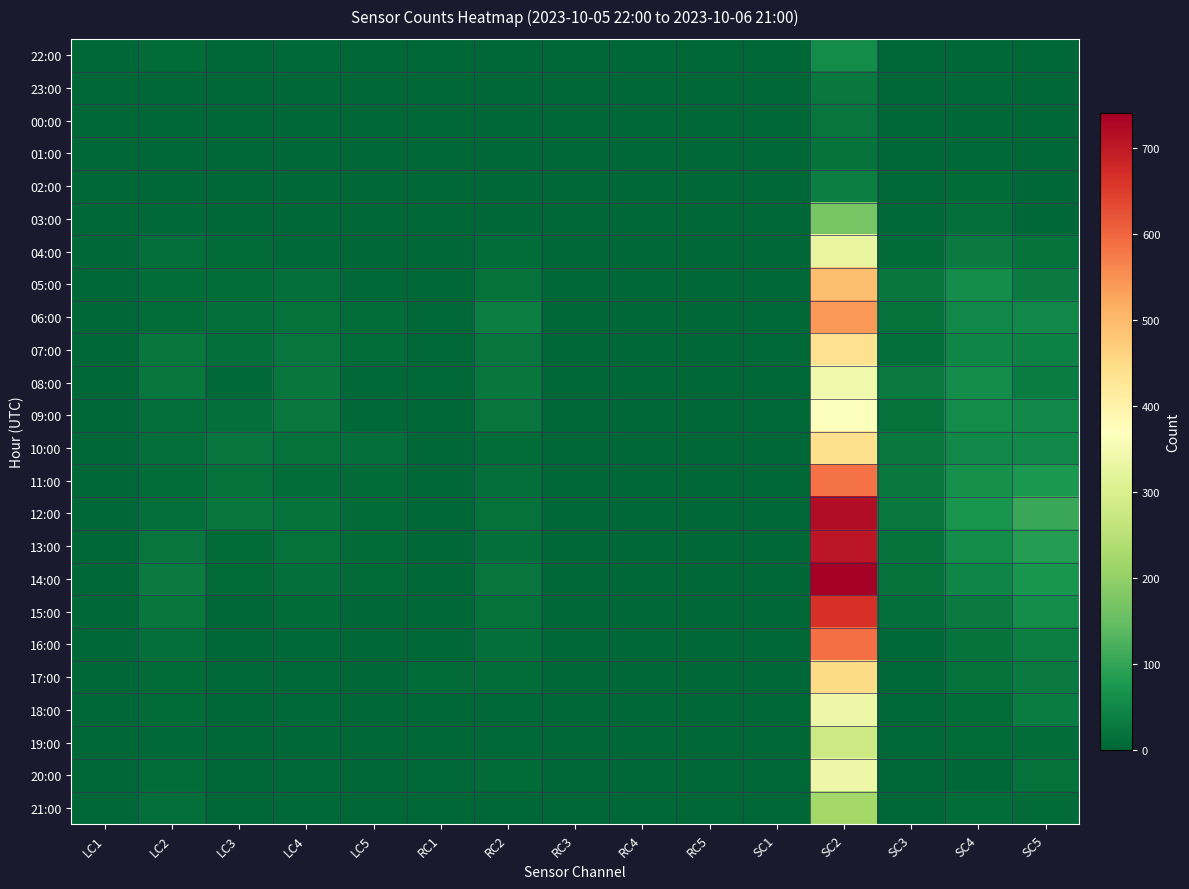

How many distinct data groups are displayed?

24